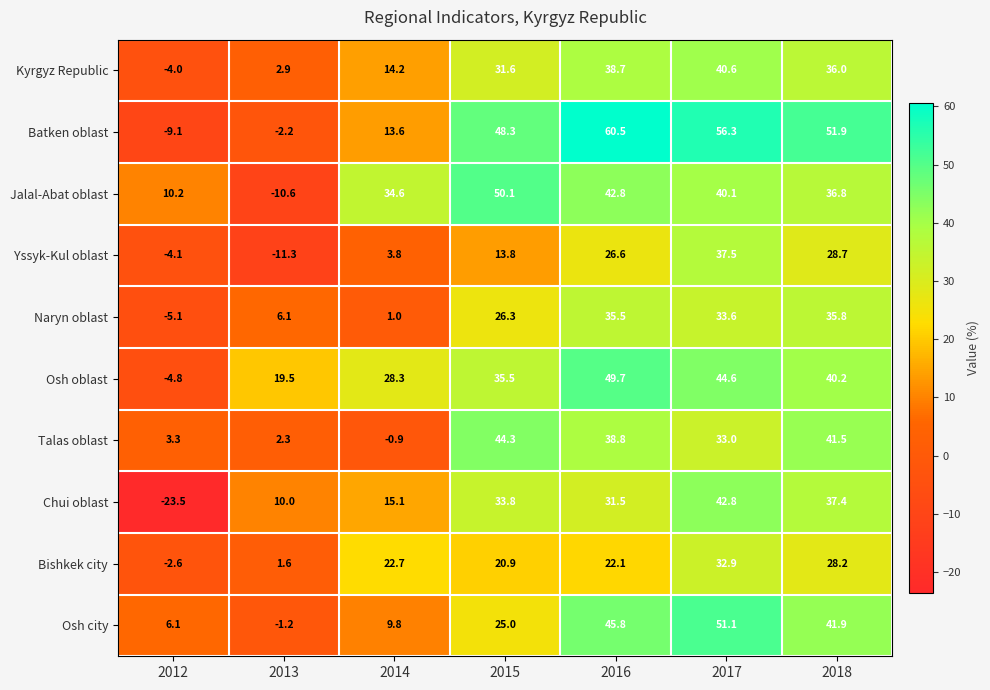

At how many categories does at least one series exceed 48?

4